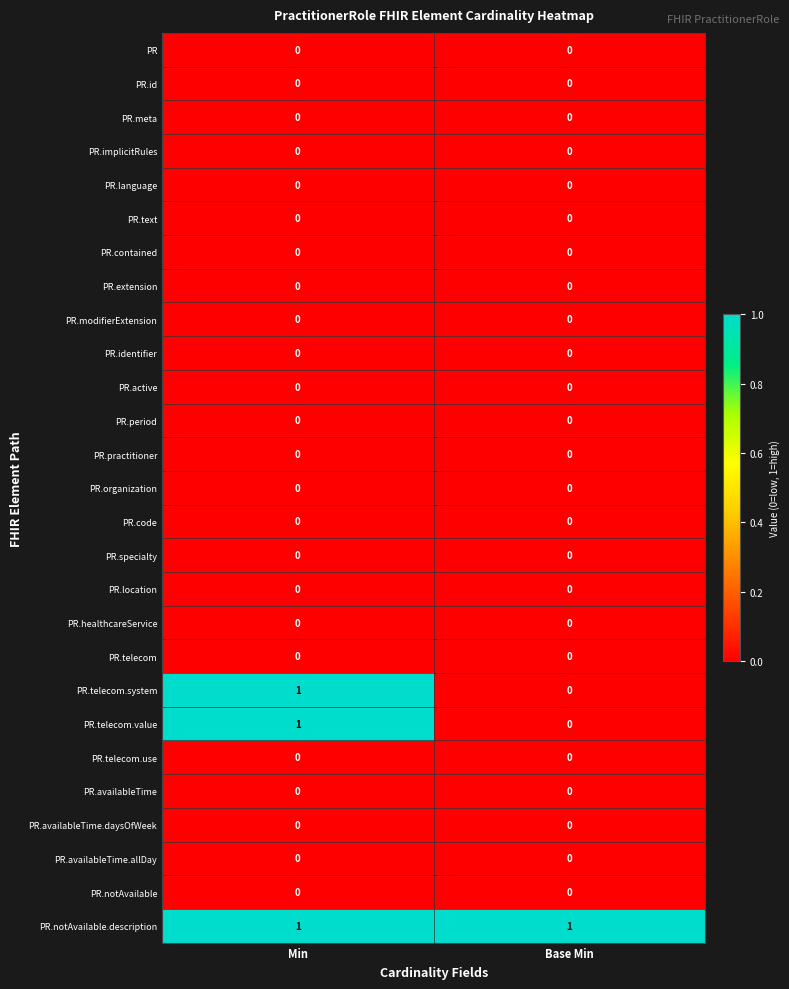

The PR.telecom.use series shows 0 at Base Min. True or false?

True